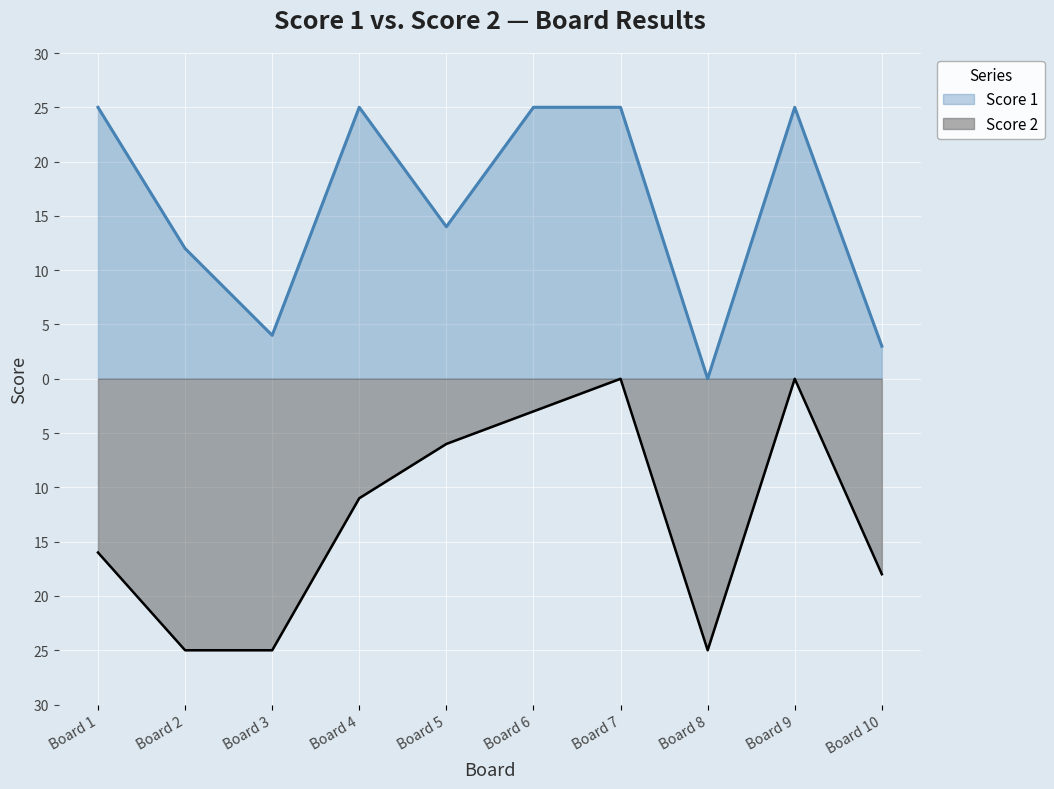

True or false: Score 2 and Score 1 cross at least once.

False